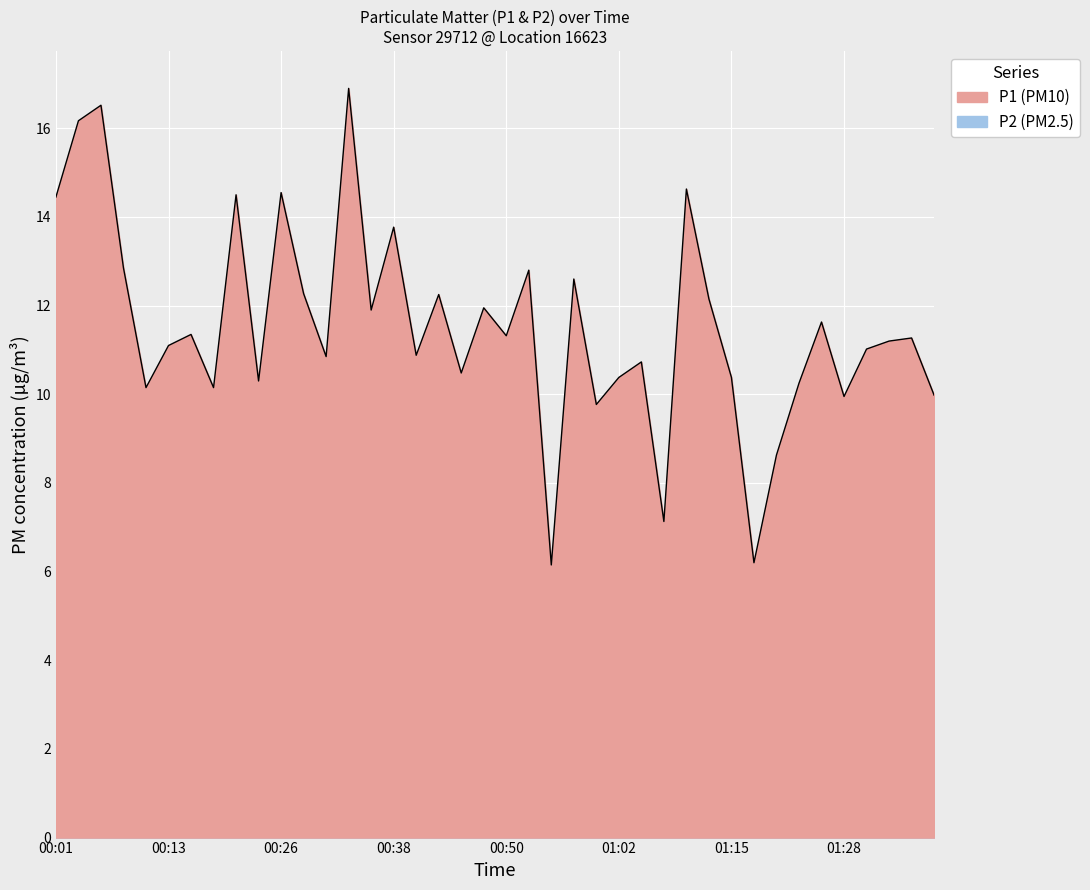

At which category does P1 reach its first local peak?

00:06